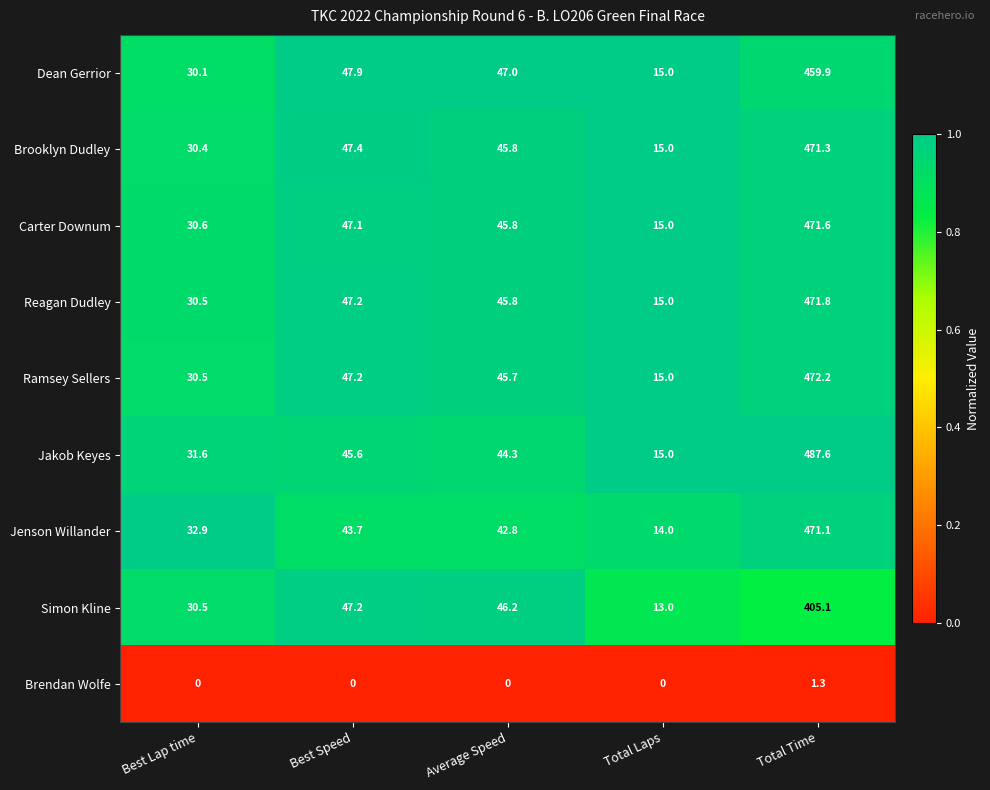

List the series in order of their peak value, highest first.

Jakob Keyes, Ramsey Sellers, Reagan Dudley, Carter Downum, Brooklyn Dudley, Jenson Willander, Dean Gerrior, Simon Kline, Brendan Wolfe